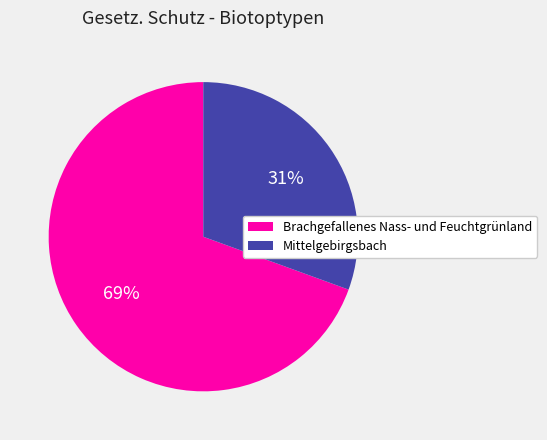

Count the number of slices in the pie.

2